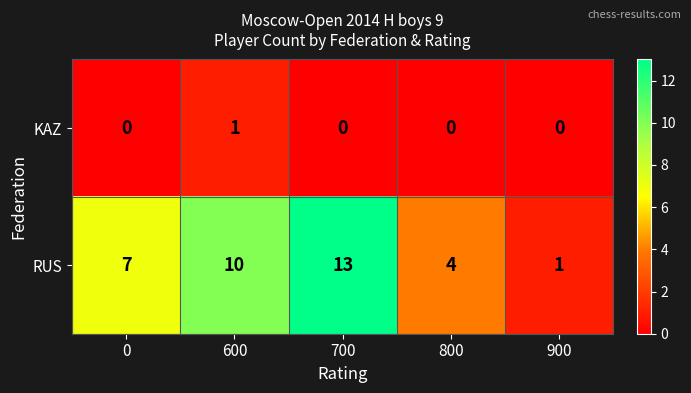

True or false: KAZ has a value of 0 at 700.

True